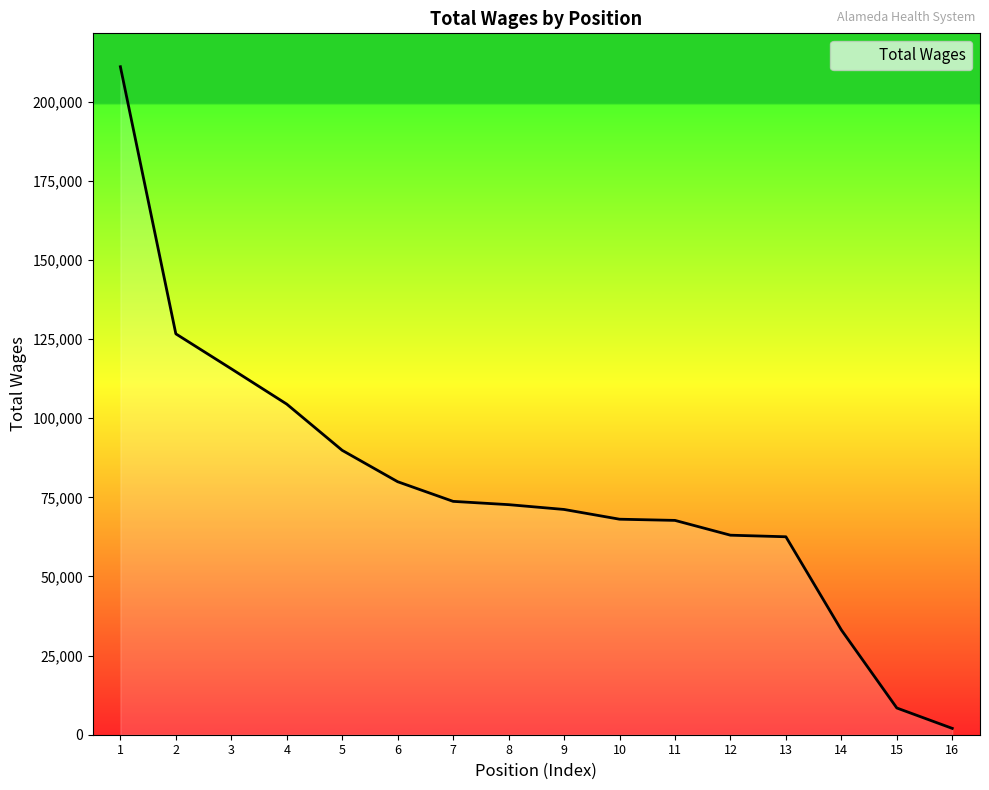

What is the difference between the maximum and minimum values?

209054